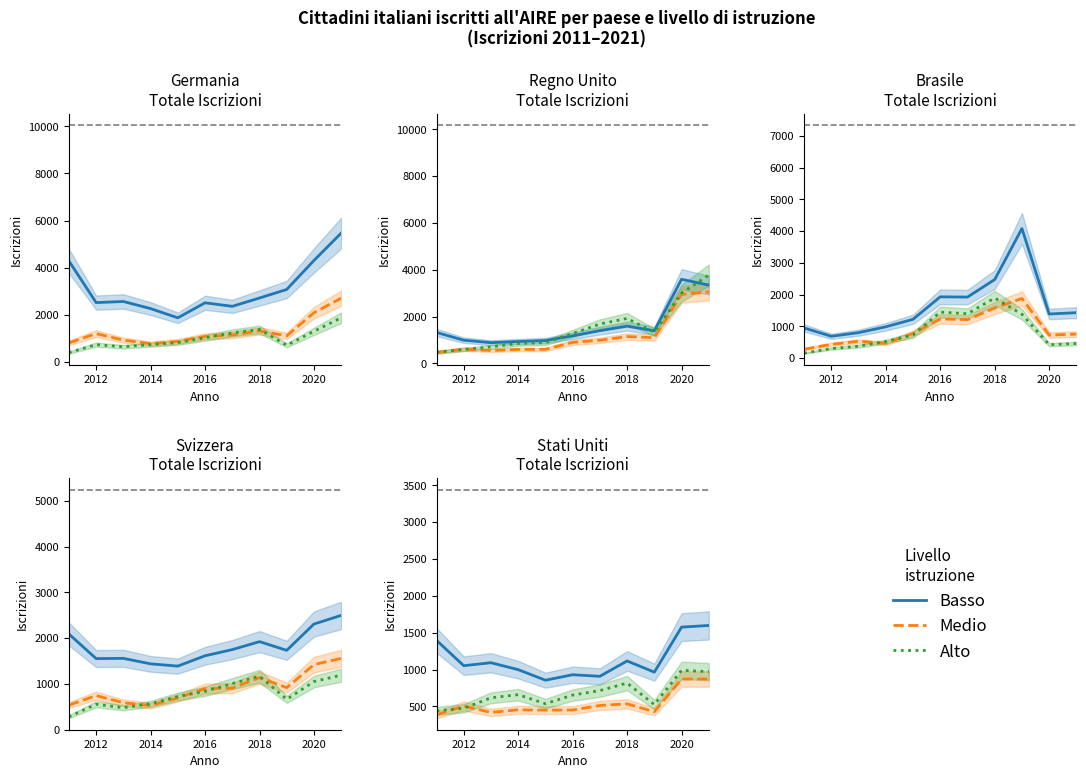

Is this an area chart (filled region under the line)?

No